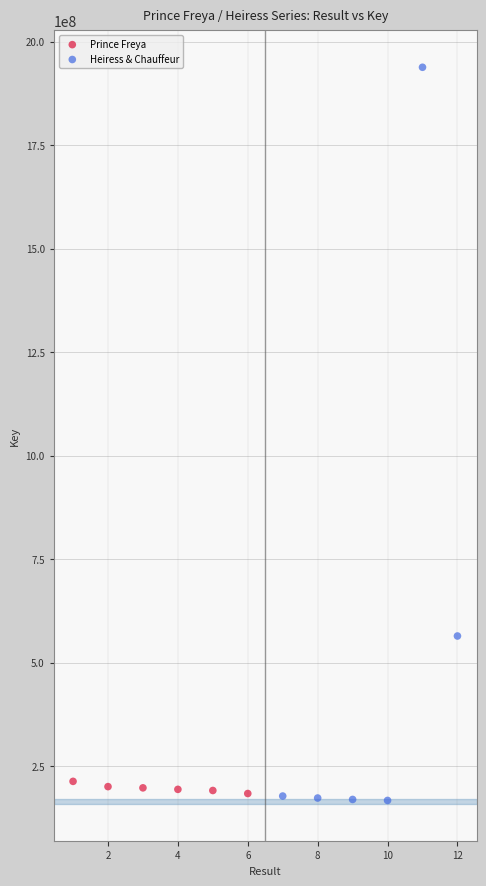

Which series contains the lowest Y value?

Heiress & Chauffeur